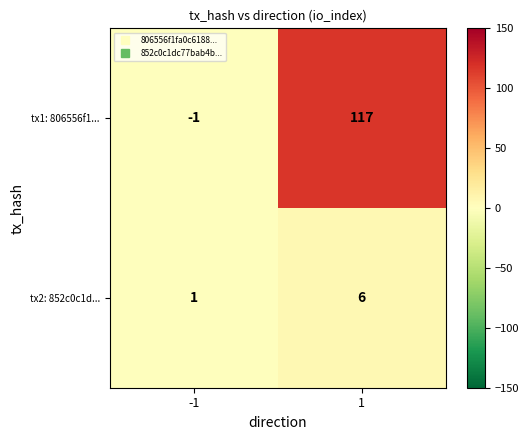

The tx2: 852c0c1d... series shows 6 at 1. True or false?

True